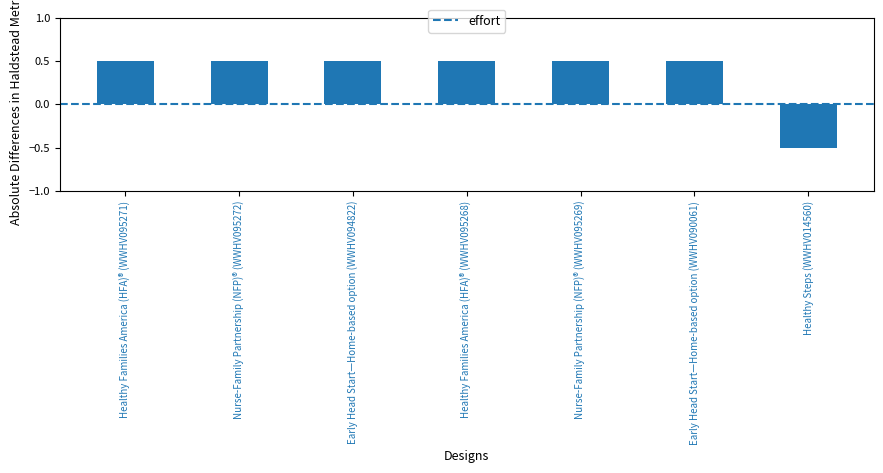

What is the average value?

0.4